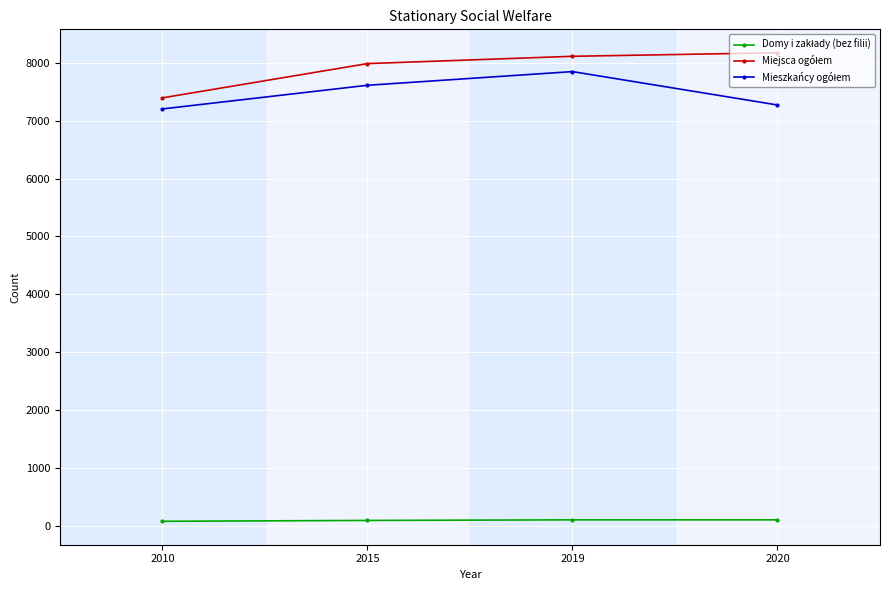

At how many categories does at least one series exceed 1632?

4